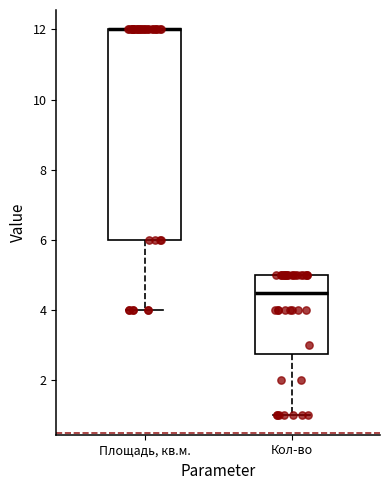

Where is the lower edge of the box for Кол-во on the y-axis? The values are not printed on the chart, so give them approximately, as read against the axis.

2.8